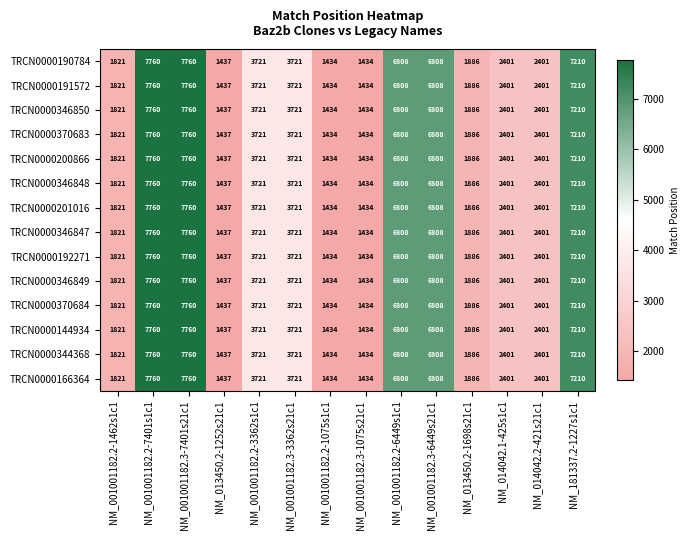

Count the number of data series in this chart.

14